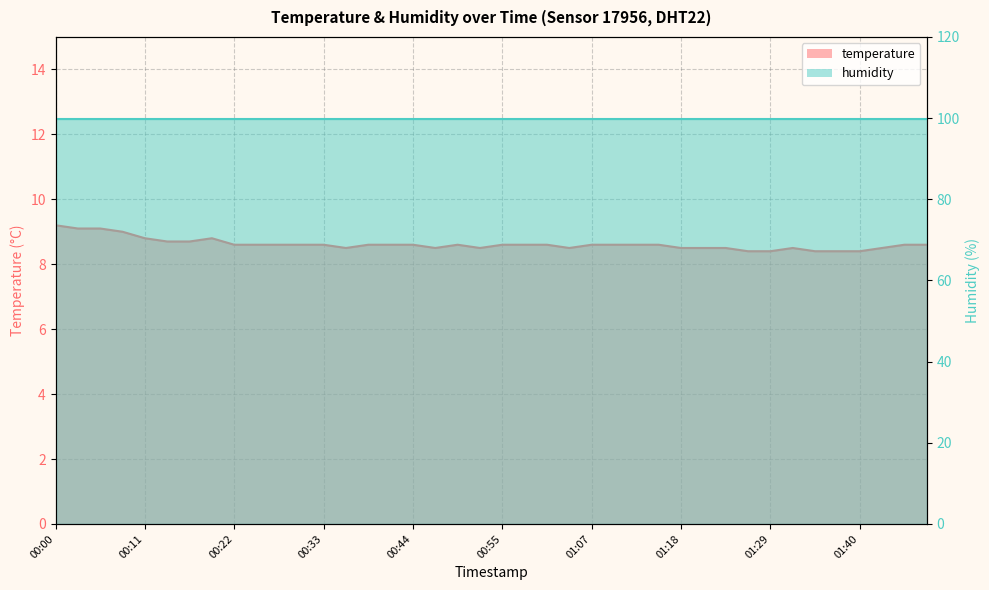

Read the value at 01:09.

8.6